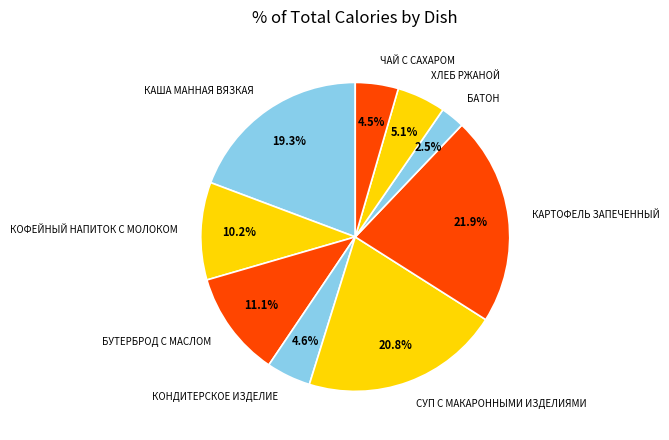

Is there any slice that represents more than half of the pie?

No